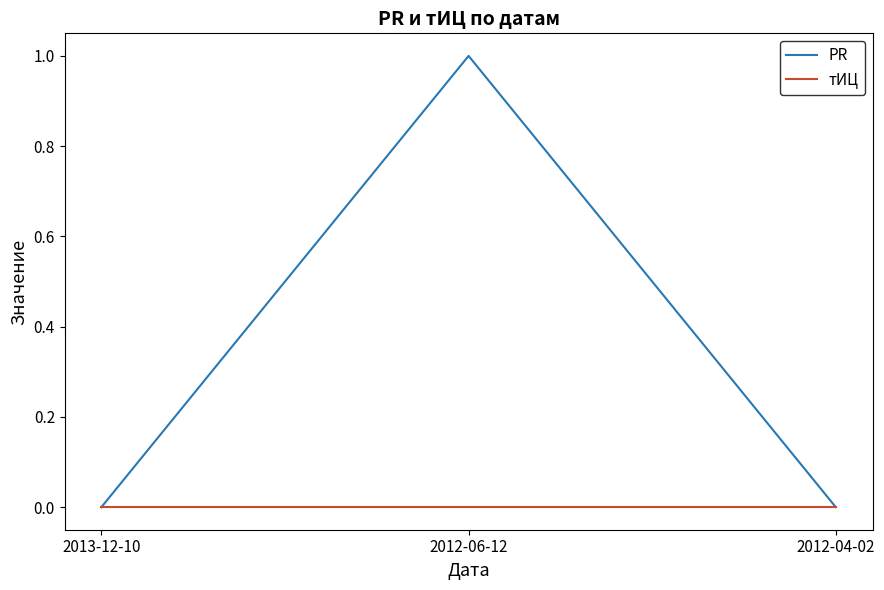

What position from the left is 2012-06-12?

2